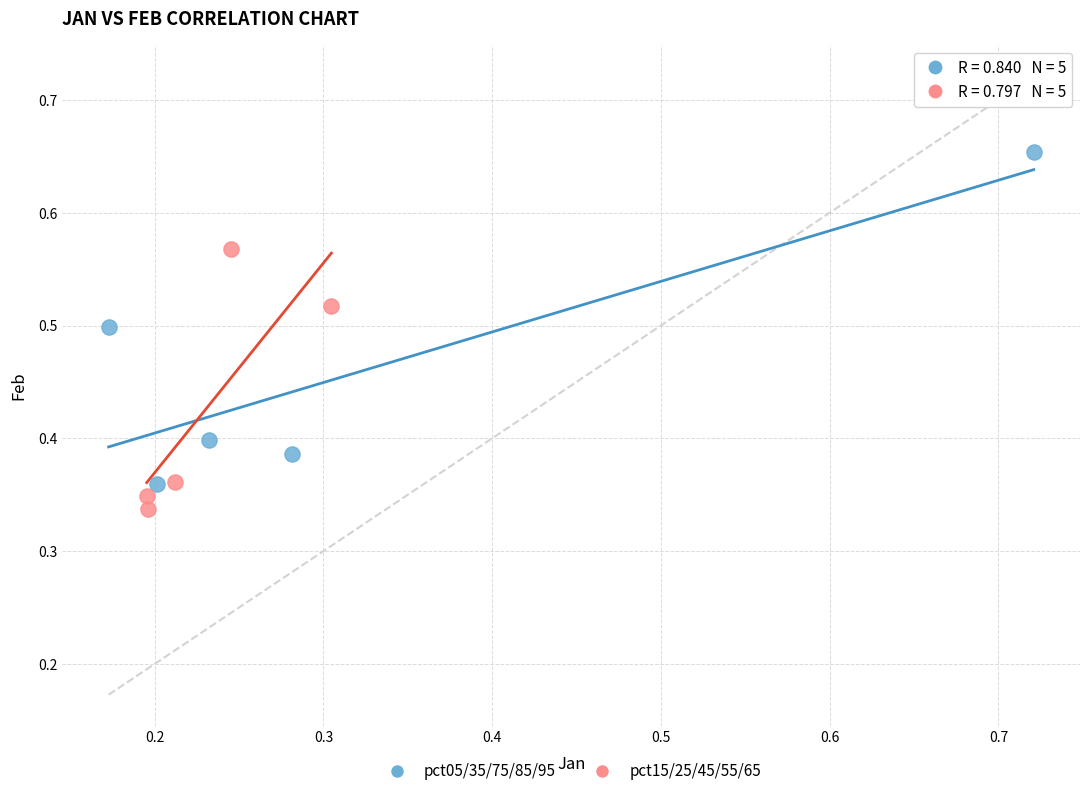

Which series has the largest Y range (max minus min)?

pct05/35/75/85/95